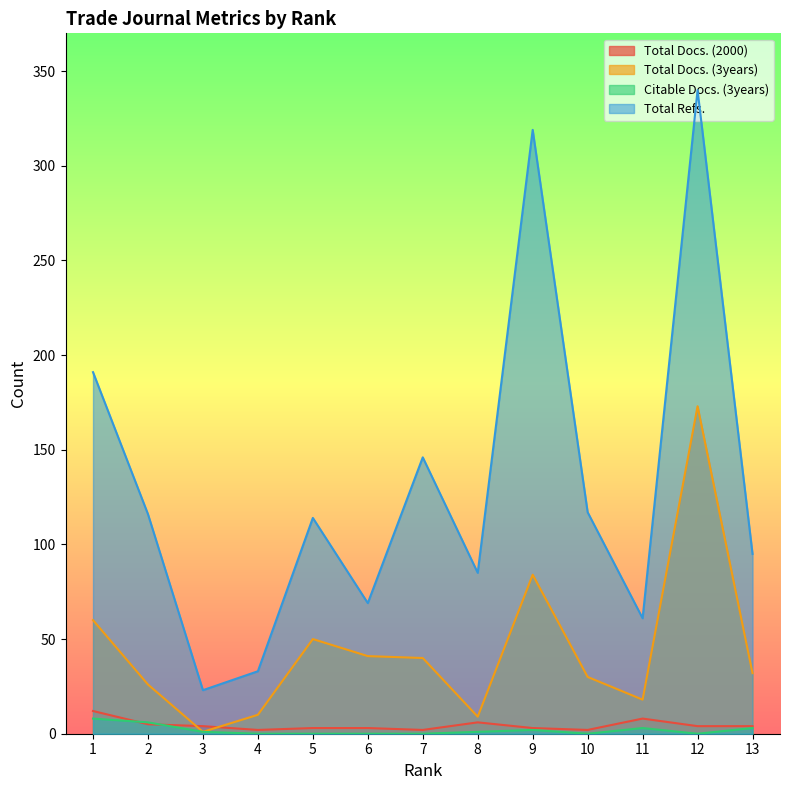

What is the difference between the second highest and minimum values in the Total Refs. series?

296